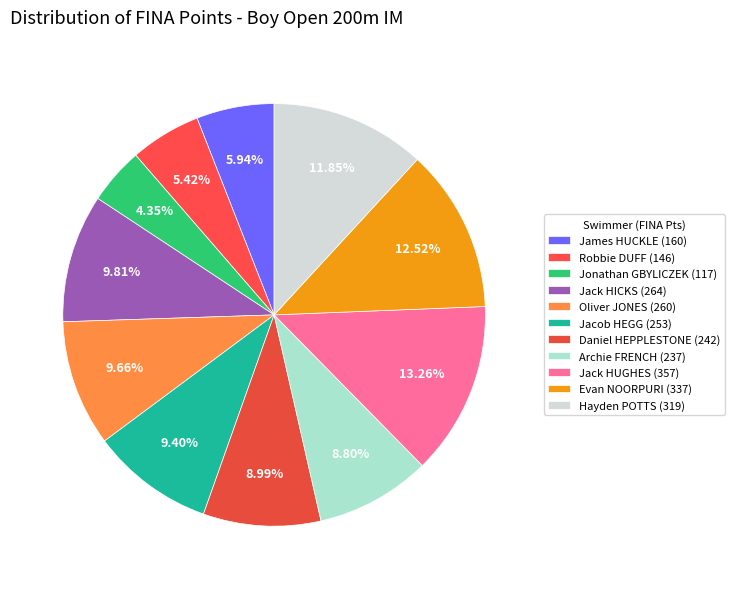

How many segments does this pie chart have?

11